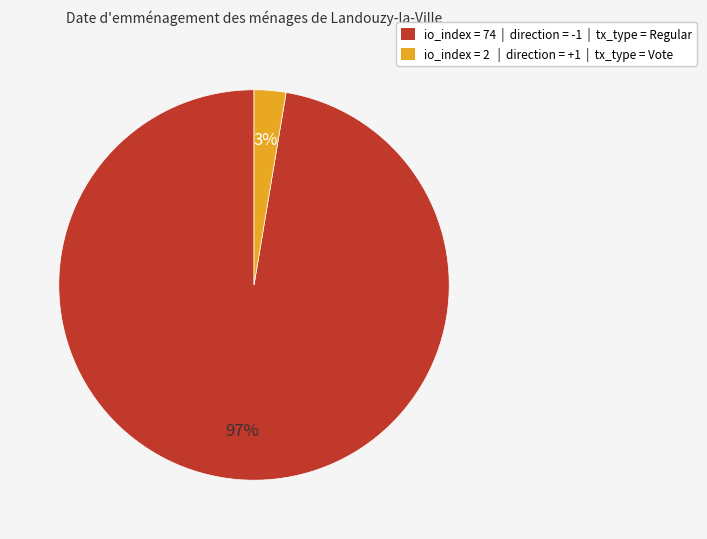

Does any single category account for the majority?

Yes